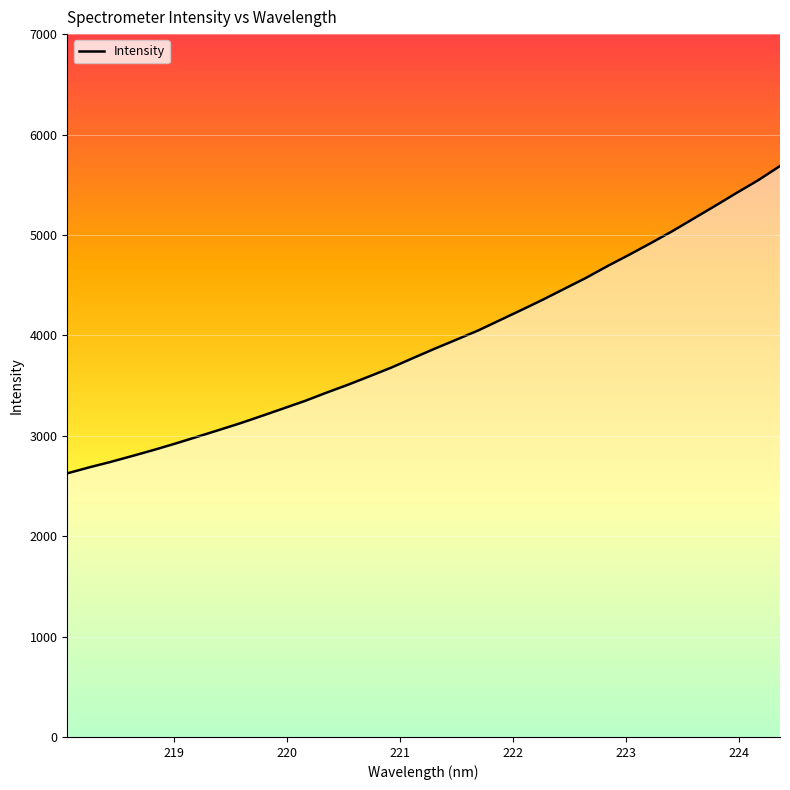

What is the smallest value displayed?

2625.5